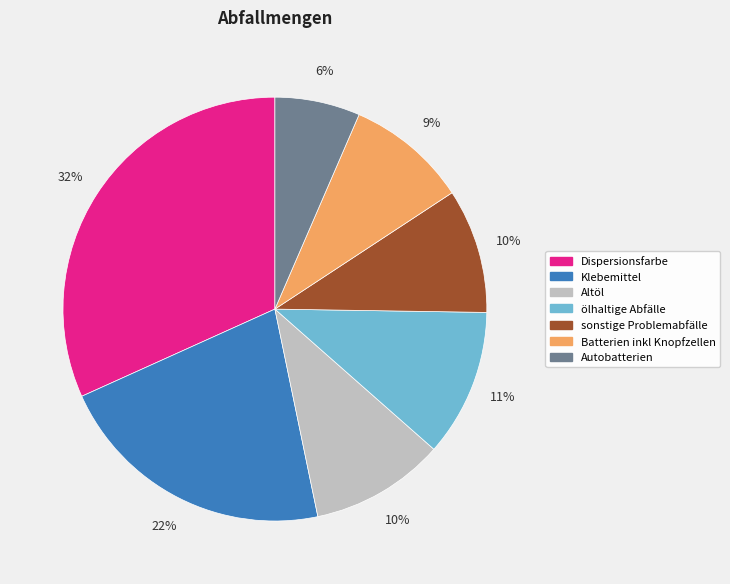

The Batterien inkl Knopfzellen slice represents 21% of the pie. True or false?

False